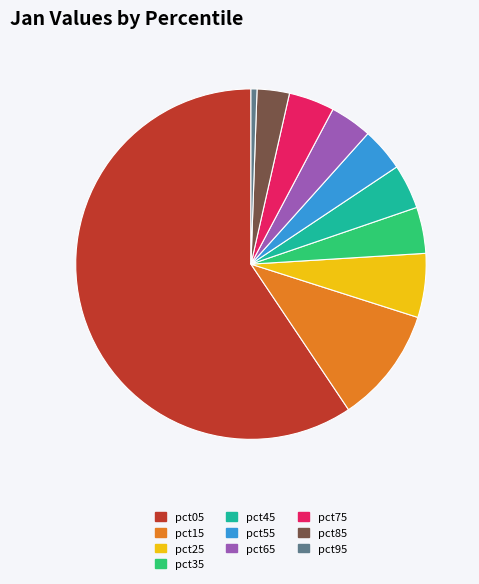

Count the number of slices in the pie.

10